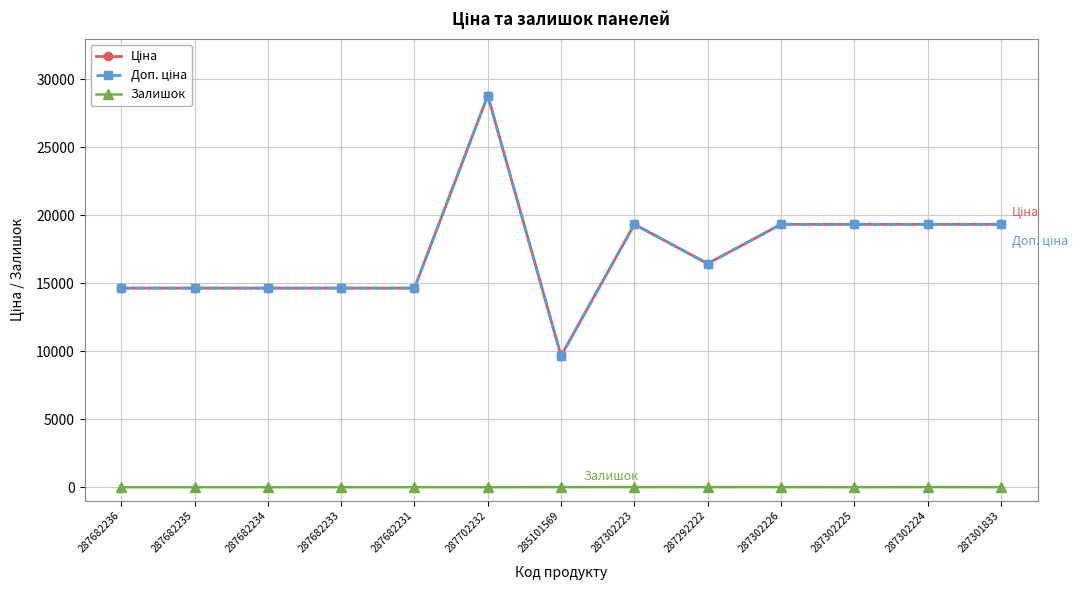

Reading left to right, extract all data points from this chart.

Ціна: 287682236=14649.6	287682235=14649.6	287682234=14649.6	287682233=14649.6	287682231=14649.6	287702232=28821.8	285101569=9664.7	287302223=19343.1	287292222=16448.2	287302226=19343.1	287302225=19343.1	287302224=19343.1	287301833=19343.1
Доп. ціна: 287682236=14649.6	287682235=14649.6	287682234=14649.6	287682233=14649.6	287682231=14649.6	287702232=28821.8	285101569=9664.7	287302223=19343.1	287292222=16448.2	287302226=19343.1	287302225=19343.1	287302224=19343.1	287301833=19343.1
Залишок: 287682236=0.0	287682235=0.0	287682234=0.0	287682233=0.0	287682231=0.0	287702232=0.0	285101569=7.0	287302223=8.0	287292222=3.0	287302226=8.0	287302225=0.0	287302224=7.0	287301833=0.0